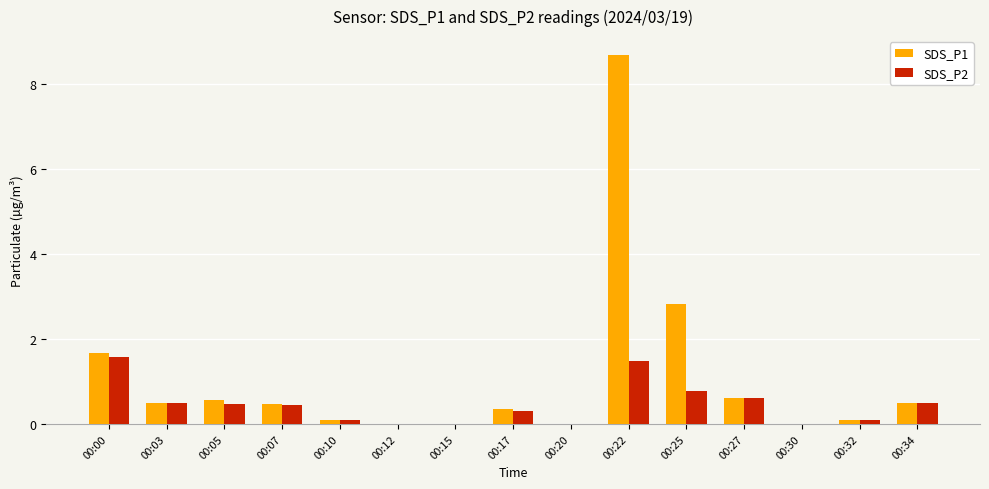

The value of SDS_P1 at 00:07 is 0.5. True or false?

True